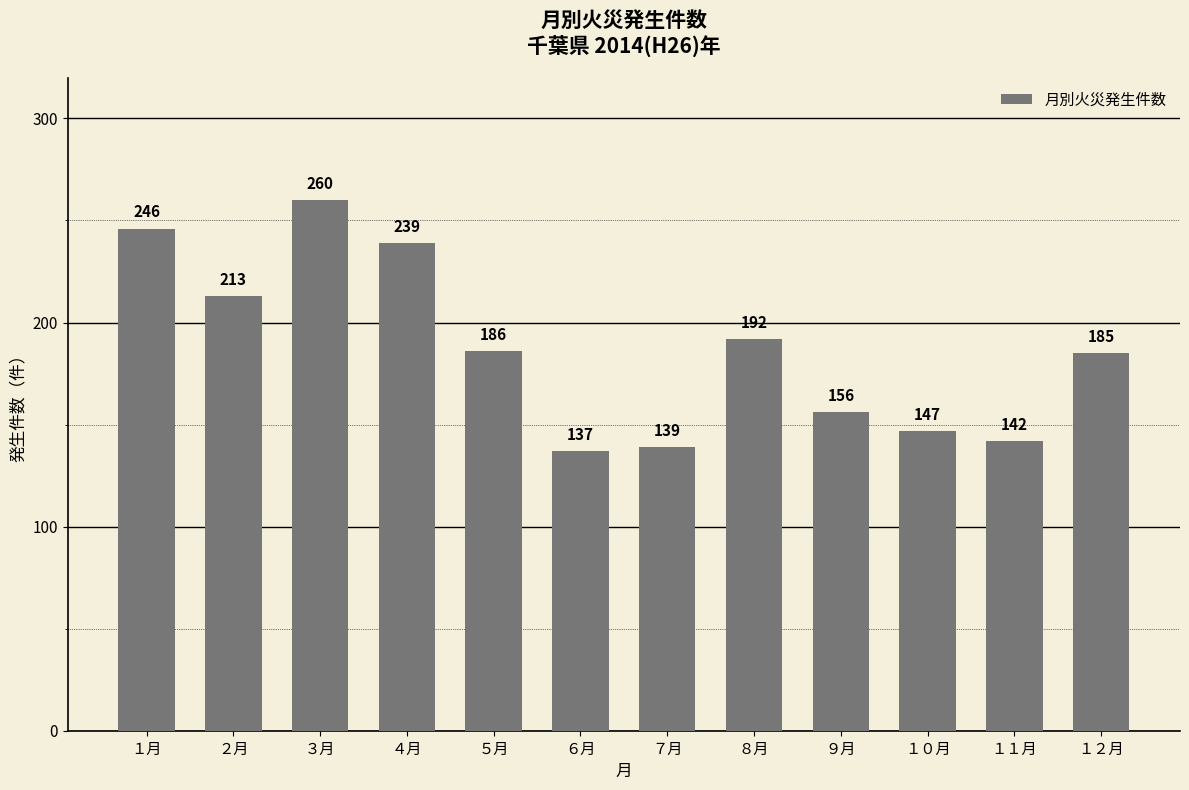

Reading left to right, transcribe all the data shown in this chart.

246	213	260	239	186	137	139	192	156	147	142	185